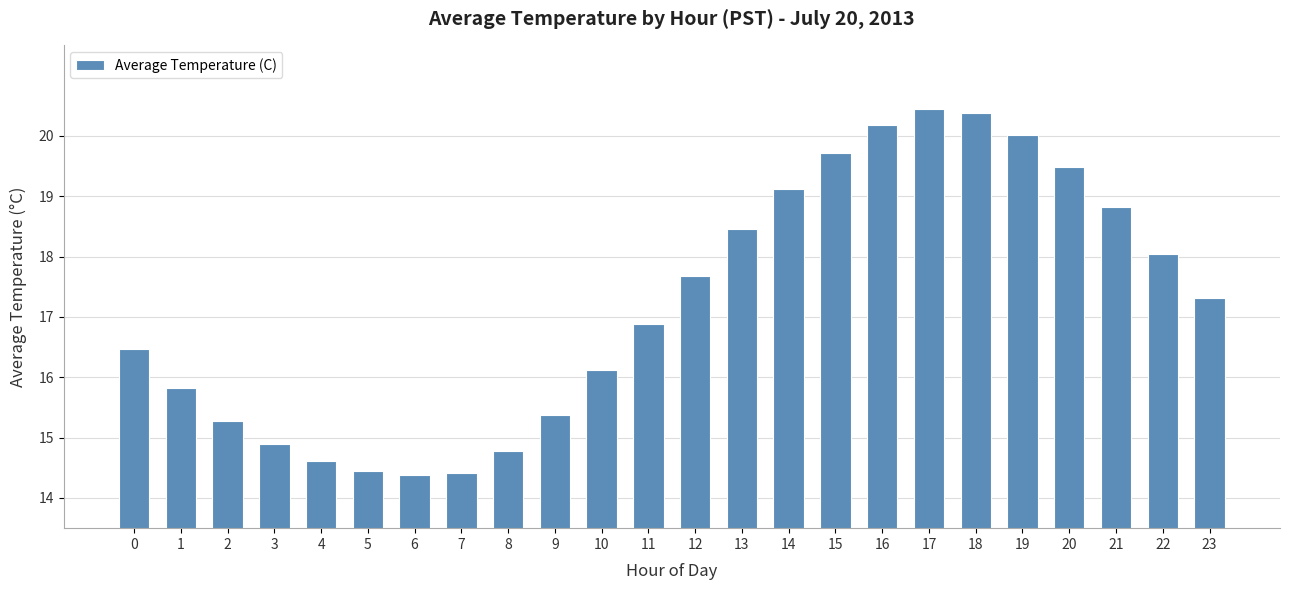

Where does the data first go above 17?

12